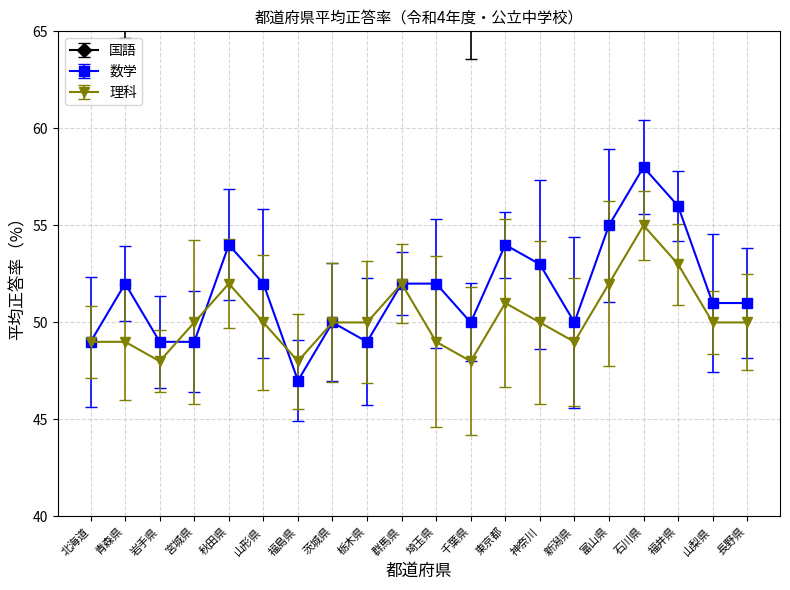

How many values in the 理科 series are below 50?

7